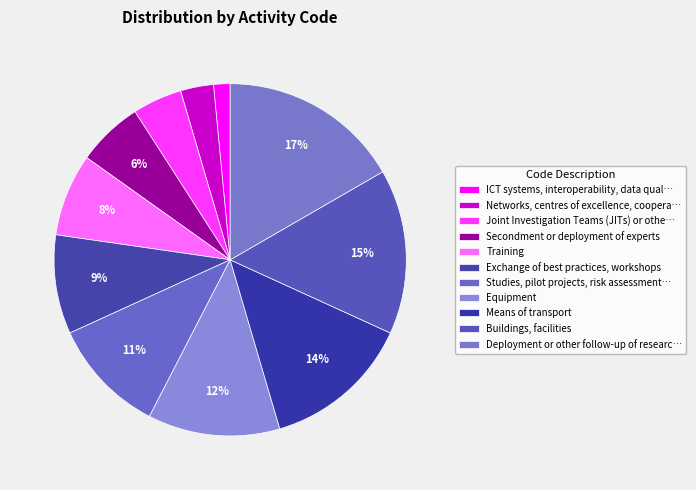

How many slices are in this pie chart?

11